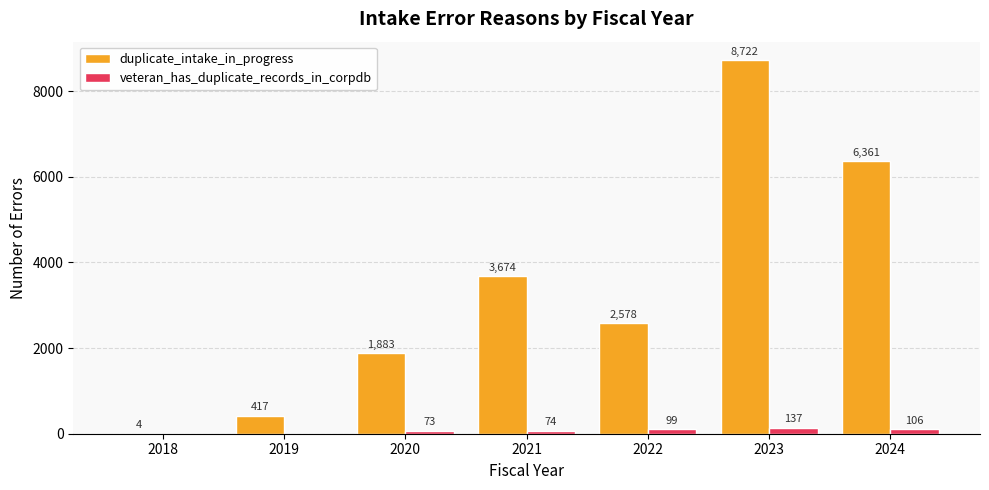

How many groups of bars are there?

7